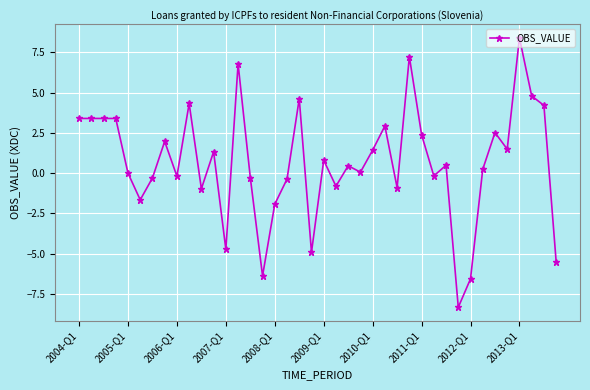

What is the average value?

0.7